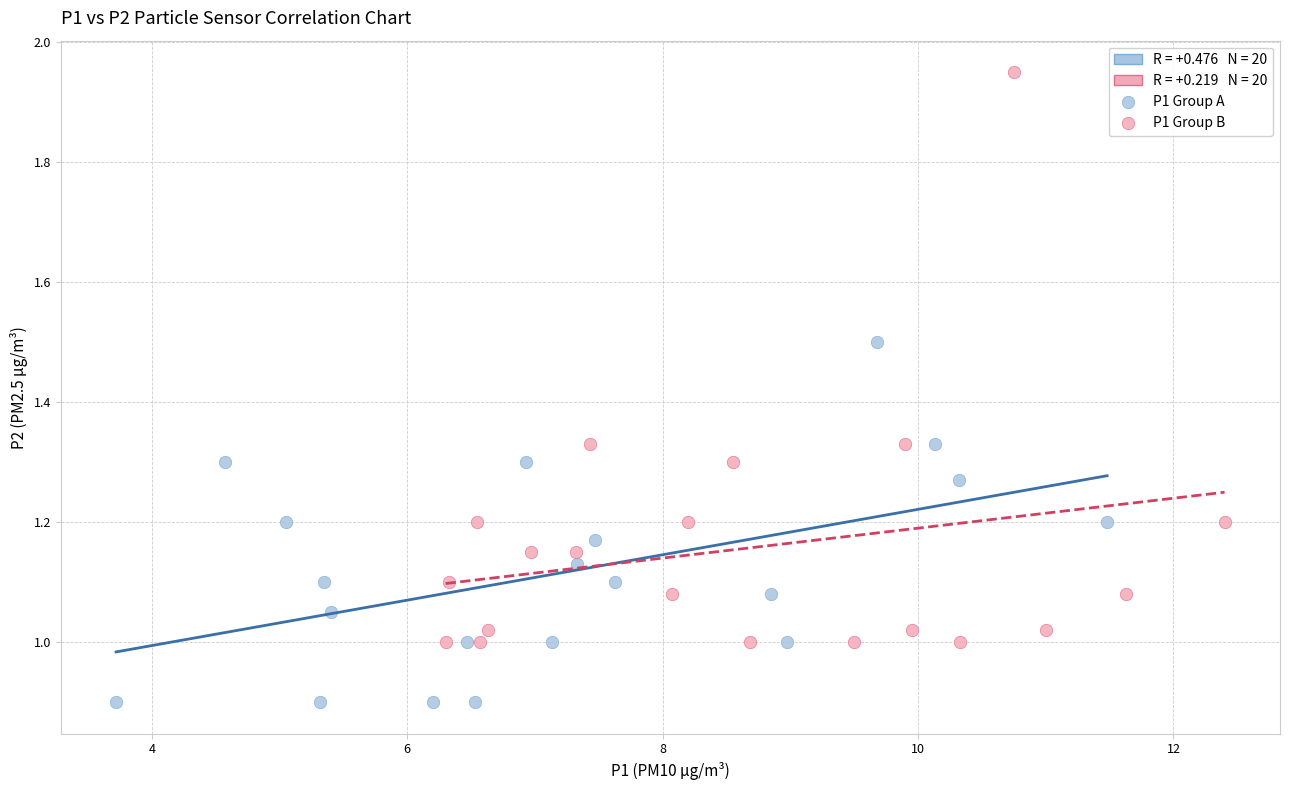

Which series has the widest spread of Y values?

P1 Group B